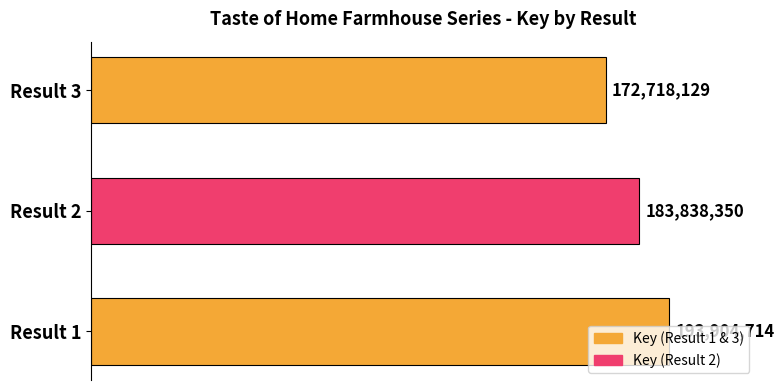

List the labels in order of value, largest first.

Result 1, Result 2, Result 3